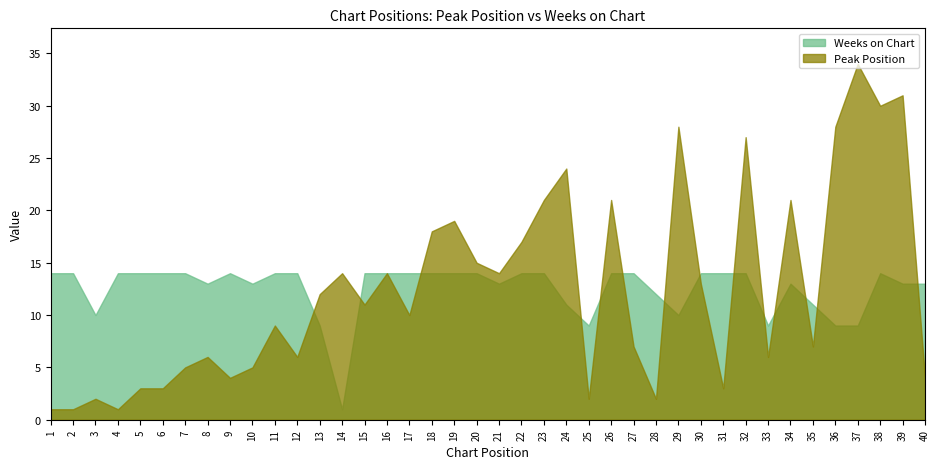

True or false: Peak Position has a value of 7 at 35.

True